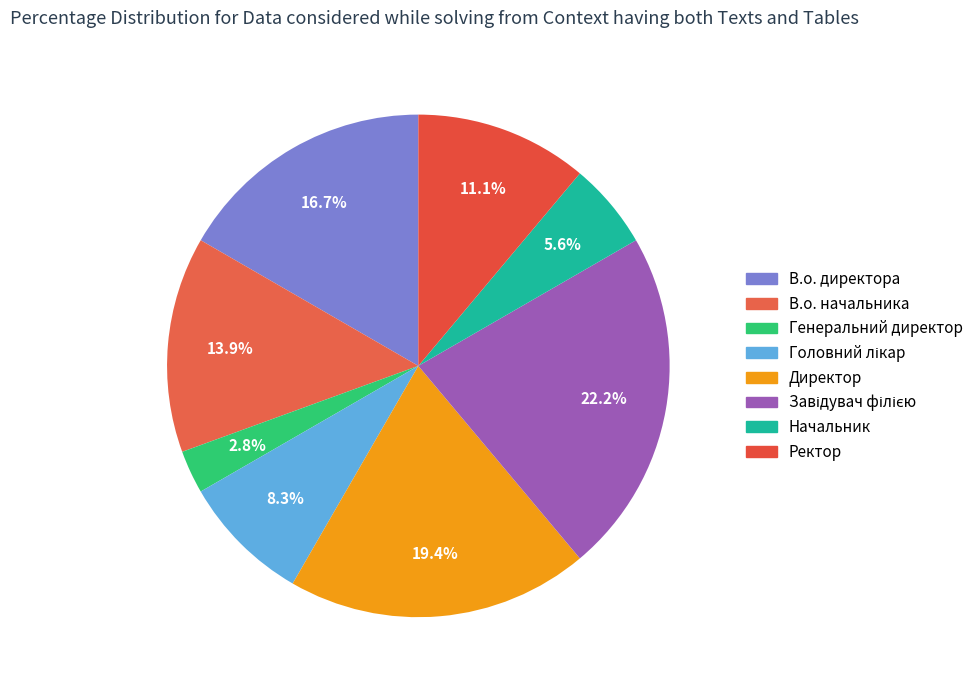

What is the total percentage of Начальник and В.о. начальника?

19.4%